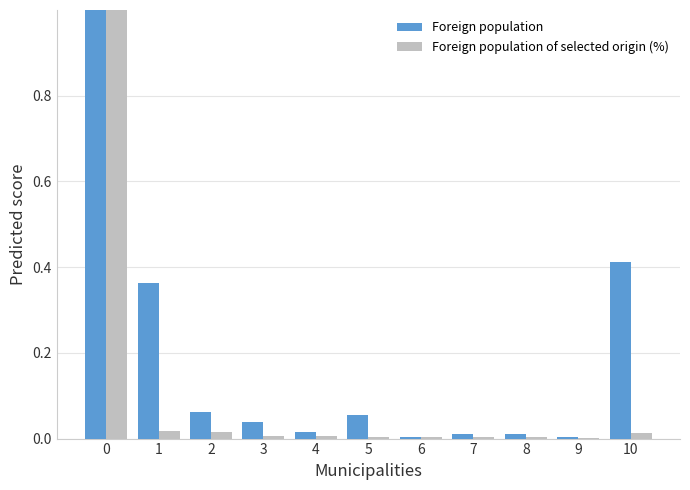

How many series are shown in this chart?

2